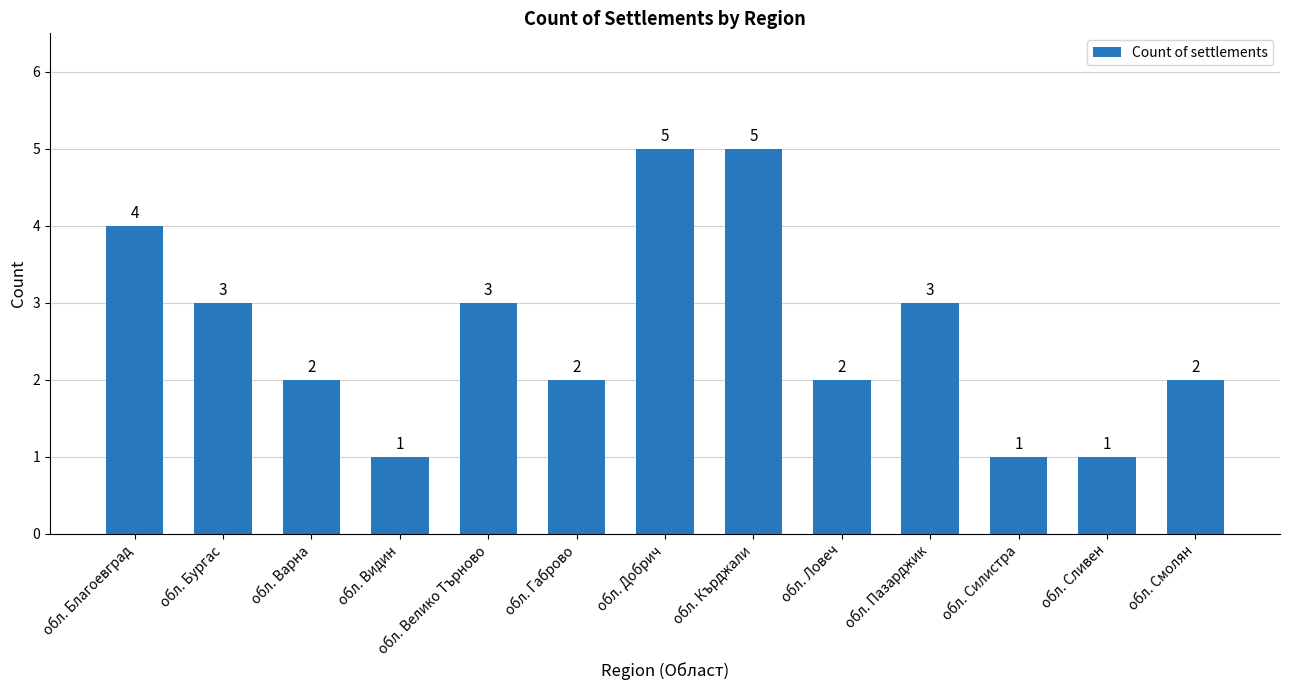

What is the label of the 12th bar from the left?

обл. Сливен